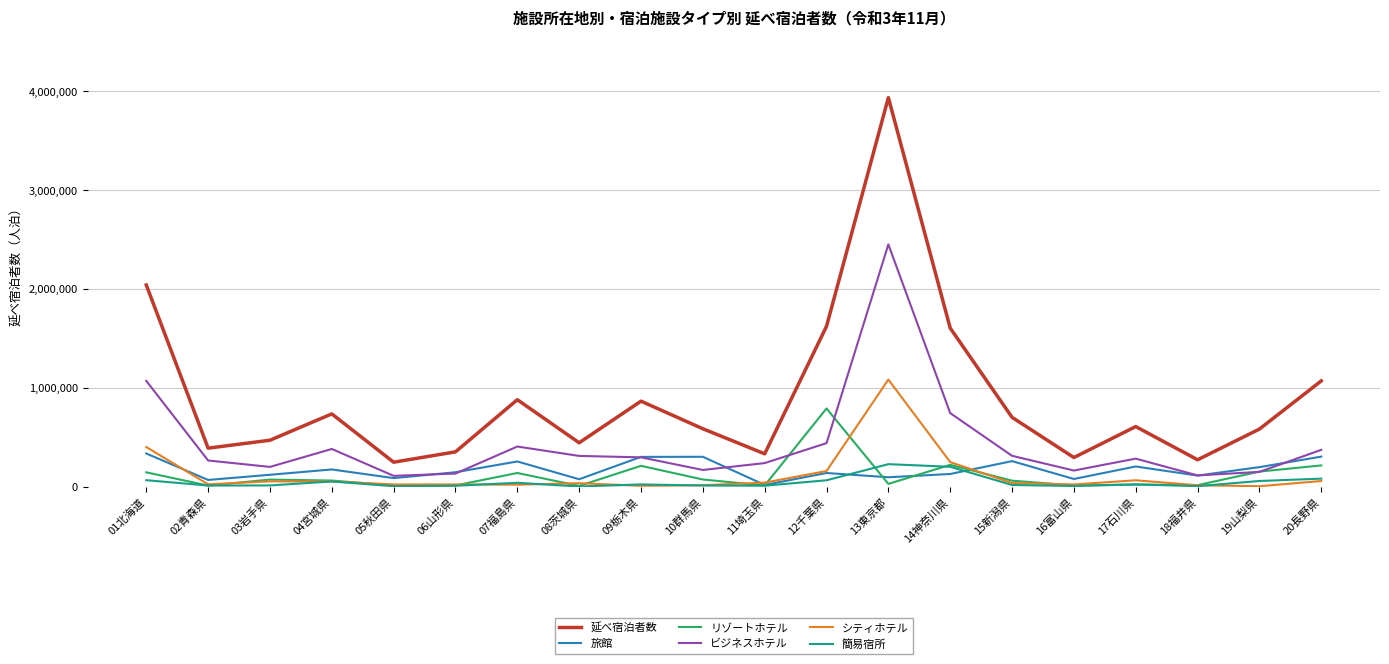

How many lines are shown in the chart?

6